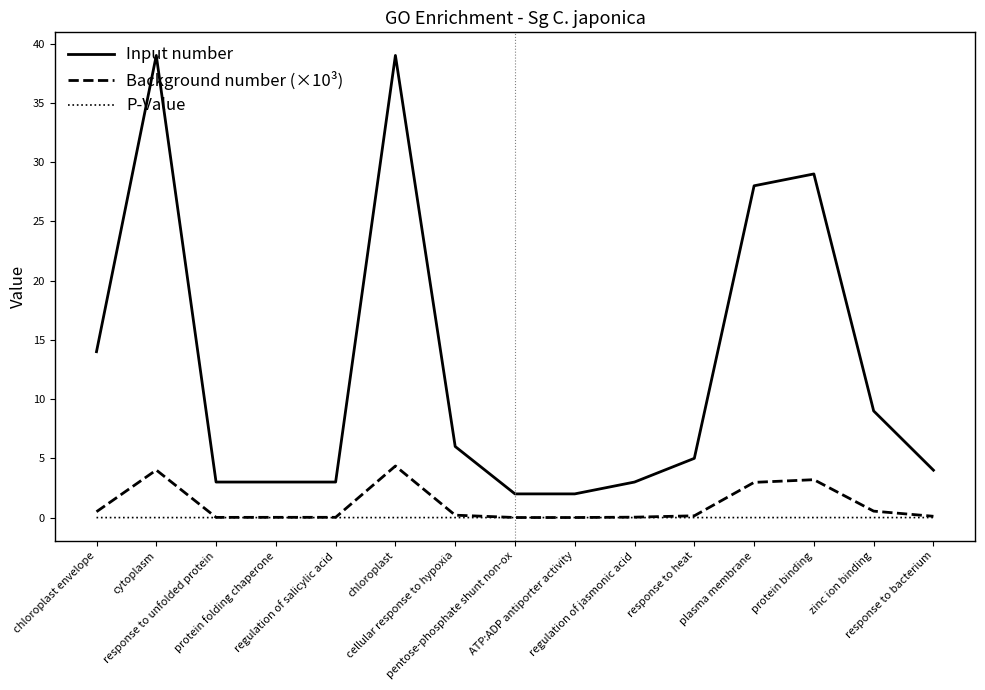

The value of Input number at response to bacterium is 4.0. True or false?

True